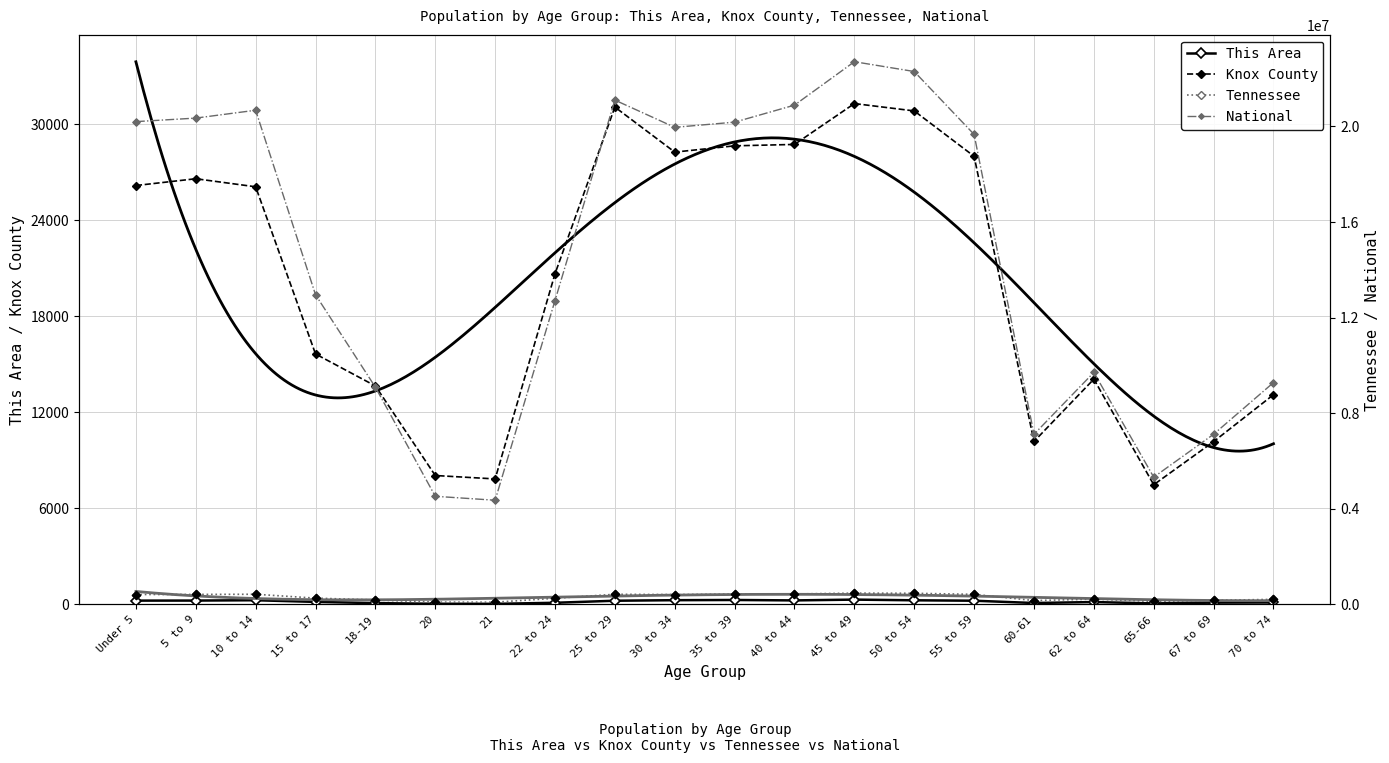

Which series has the widest spread of Y values?

National